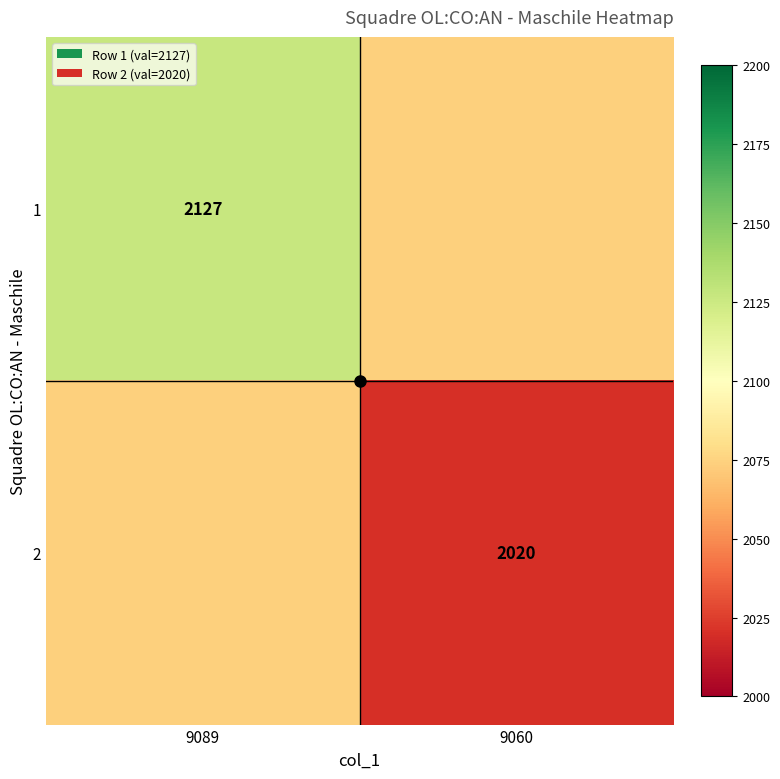

List the labels in order of 1 value, largest first.

9089, 9060